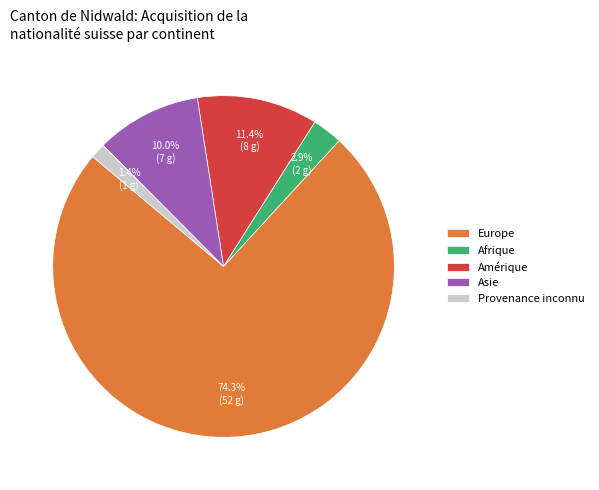

How many slices are in this pie chart?

5